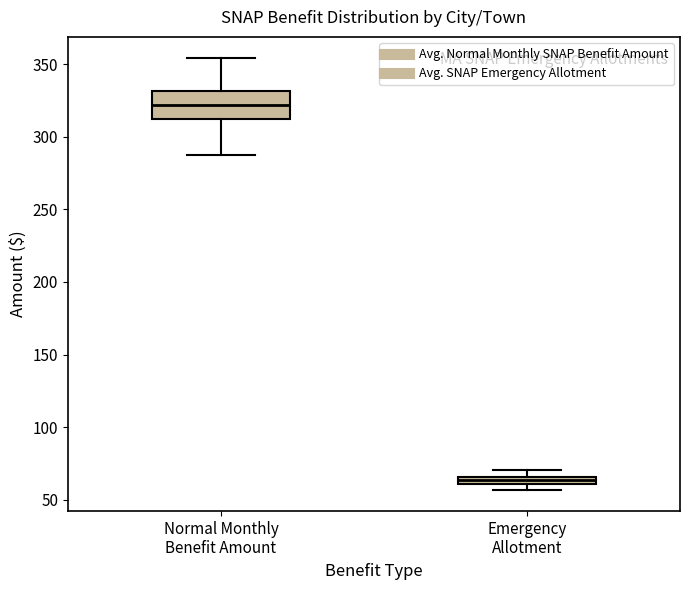

Where does the lower whisker of the box for Normal Monthly Benefit Amount end on the y-axis? The values are not printed on the chart, so give them approximately, as read against the axis.

290